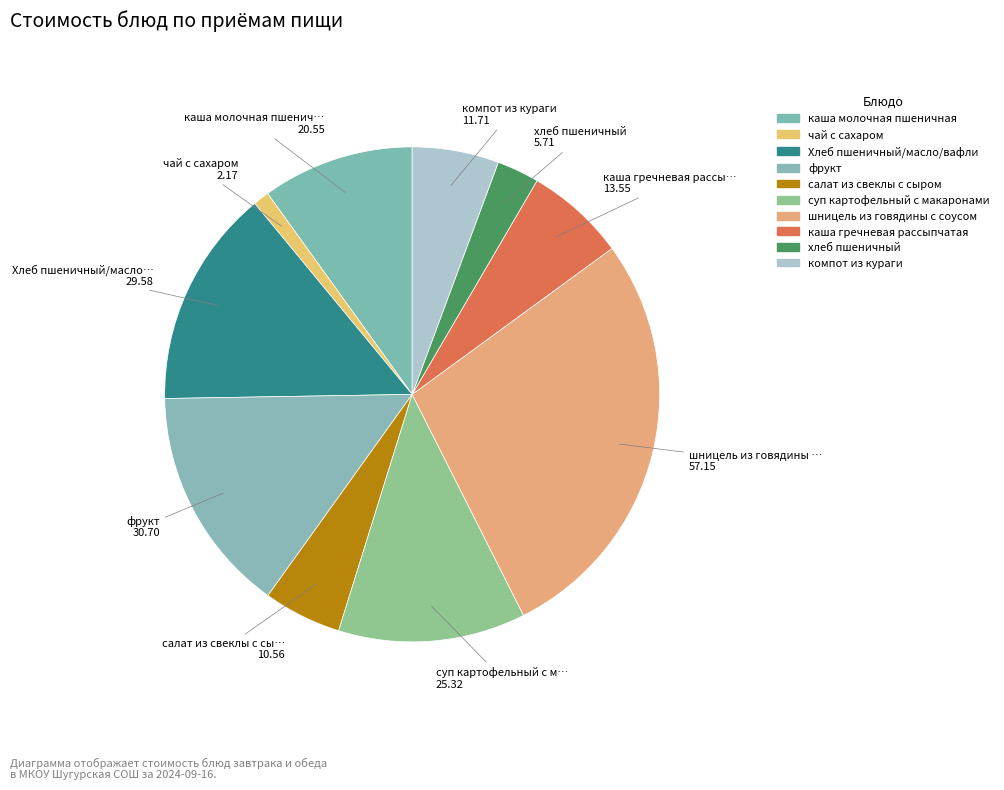

How many slices are in this pie chart?

10